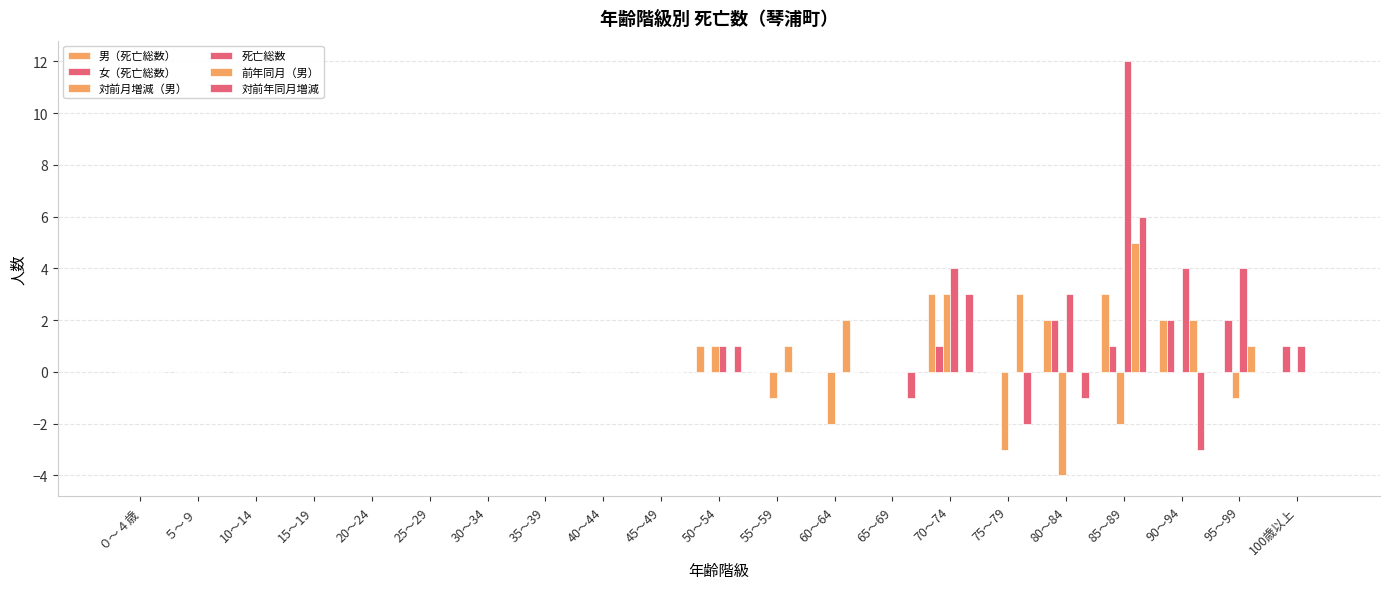

What is the label of the 16th bar from the left?

75～79